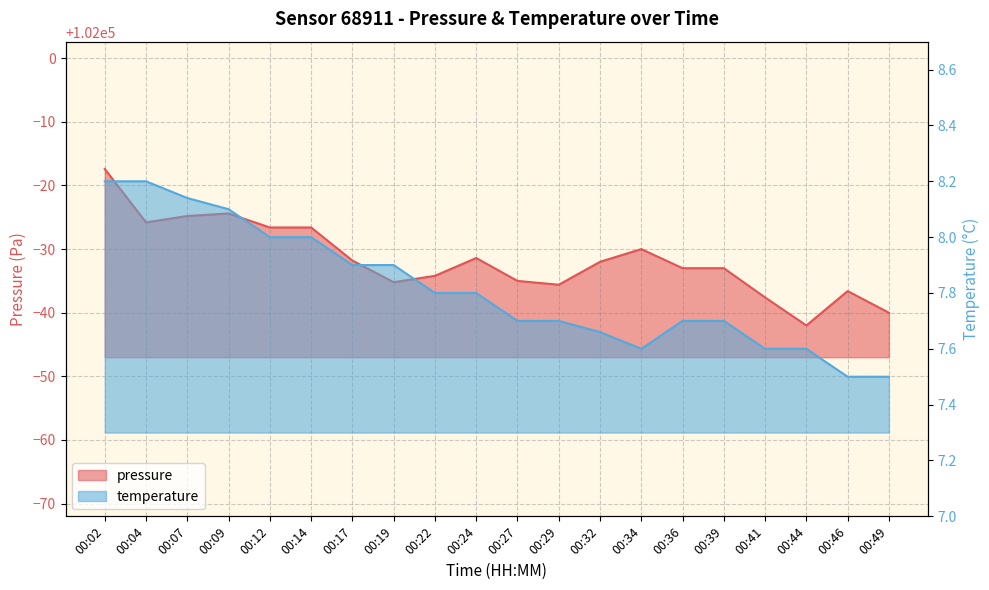

True or false: temperature has a value of 3.8 at 00:34.

False